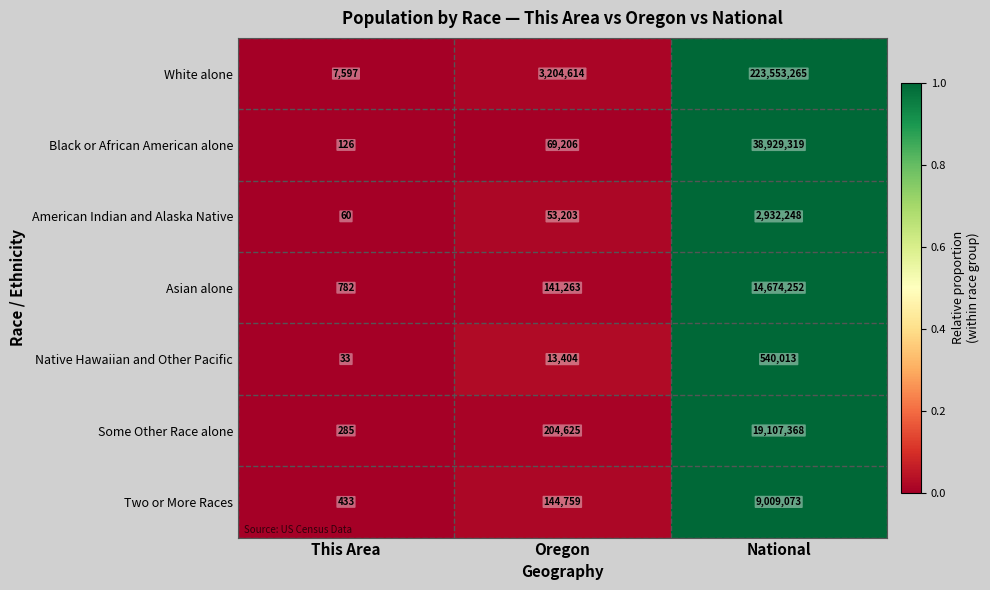

Reading right to left, what are all the values shown in this chart?

White alone: National=223553265	Oregon=3204614	This Area=7597
Black or African American alone: National=38929319	Oregon=69206	This Area=126
American Indian and Alaska Native: National=2932248	Oregon=53203	This Area=60
Asian alone: National=14674252	Oregon=141263	This Area=782
Native Hawaiian and Other Pacific: National=540013	Oregon=13404	This Area=33
Some Other Race alone: National=19107368	Oregon=204625	This Area=285
Two or More Races: National=9009073	Oregon=144759	This Area=433